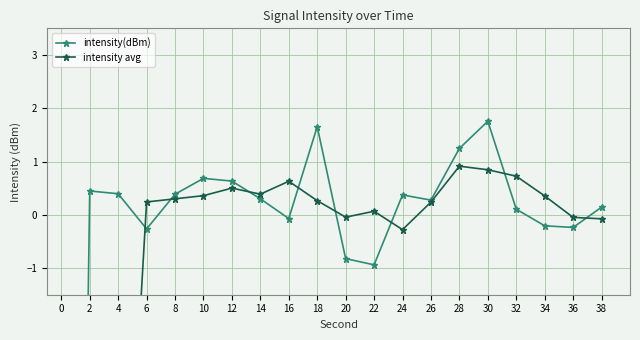

Where is intensity avg nearest to the value -4?

24